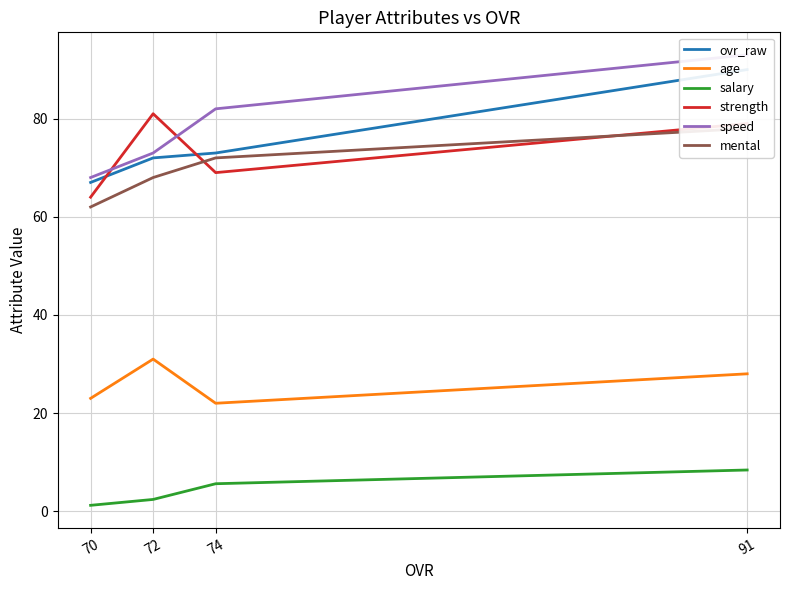

Between 91 and 72, which series saw the biggest shift?

speed